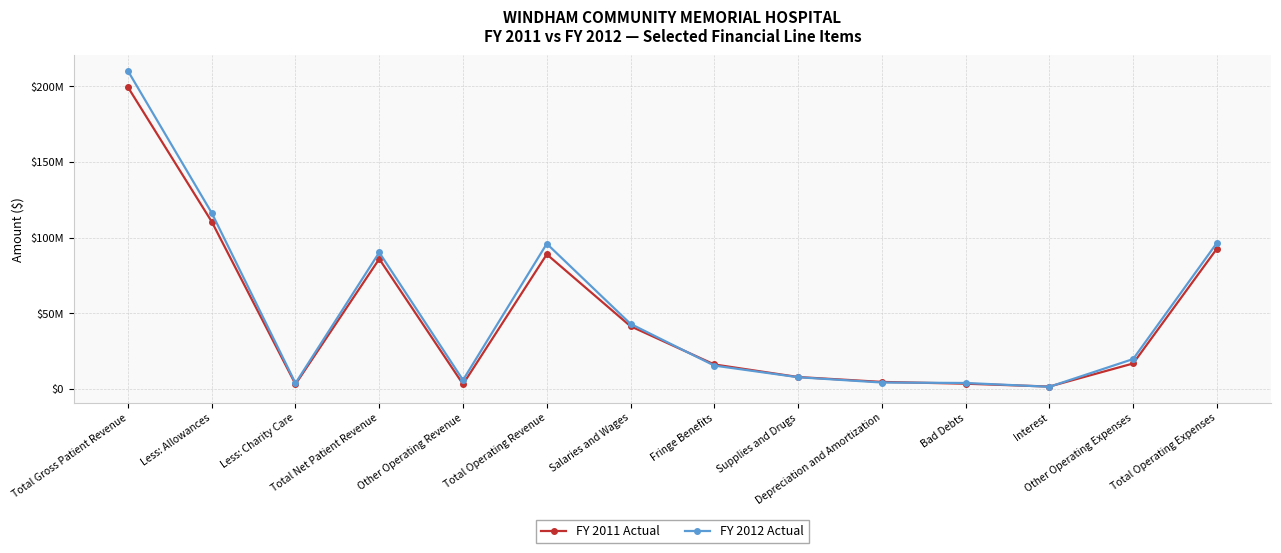

What are all the series names shown in the legend?

FY 2011 Actual, FY 2012 Actual